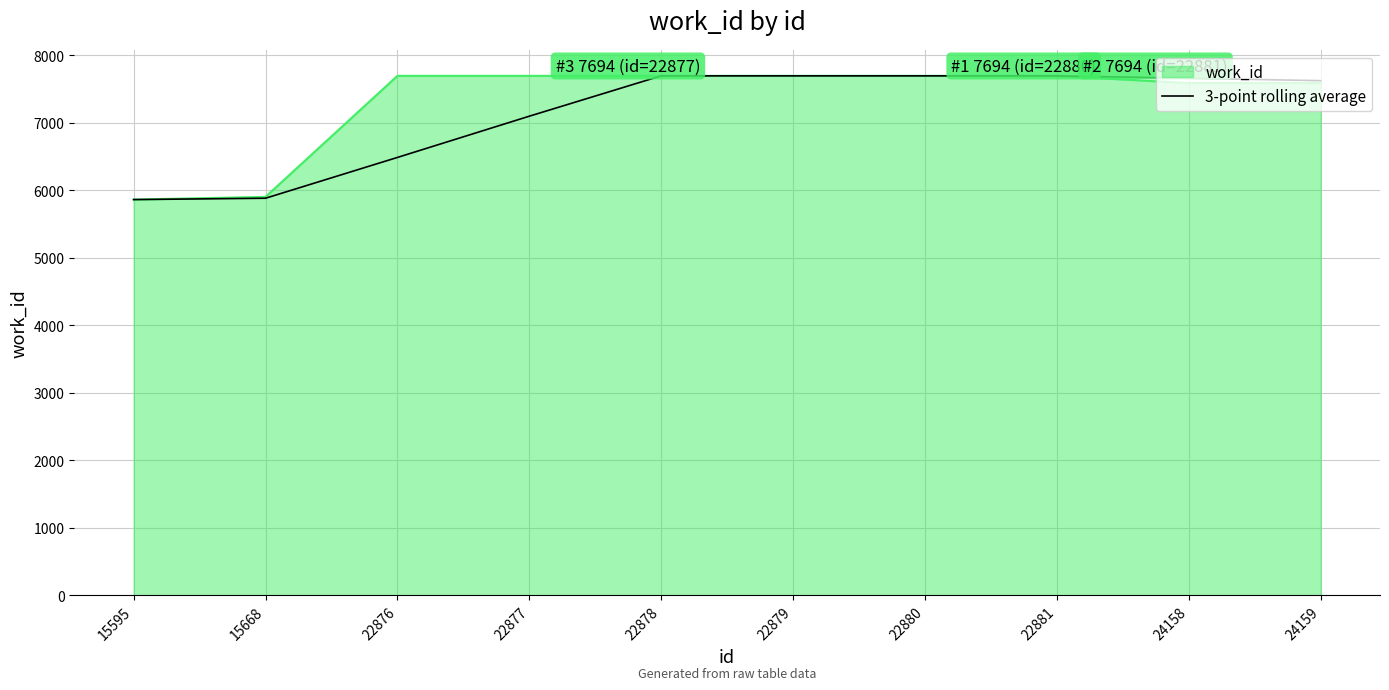

What is the minimum value shown in the chart?

5861.0